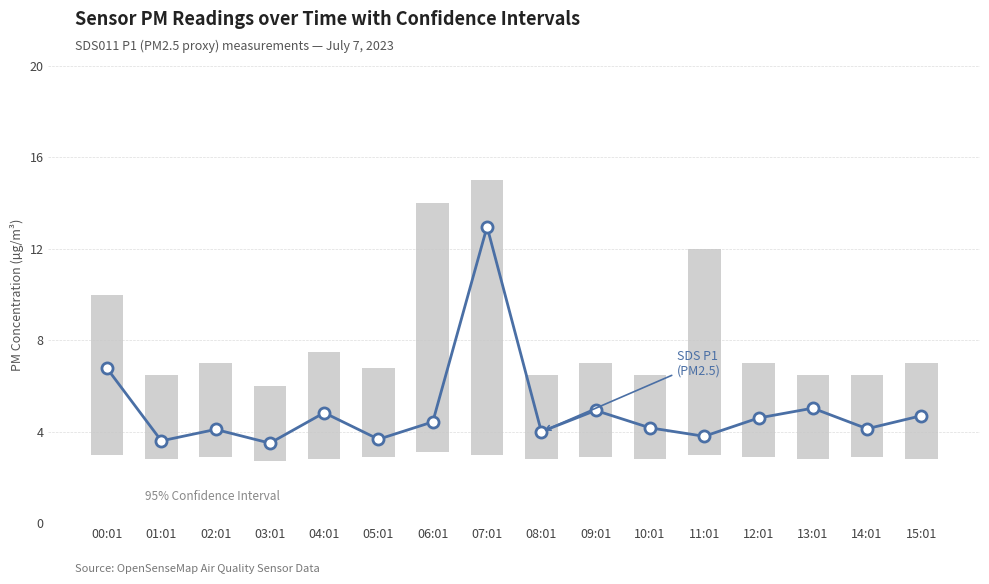

Reading left to right, what are all the values shown in this chart?

6.8	3.6	4.1	3.5	4.8	3.7	4.4	13.0	4.0	4.9	4.2	3.8	4.6	5.0	4.1	4.7